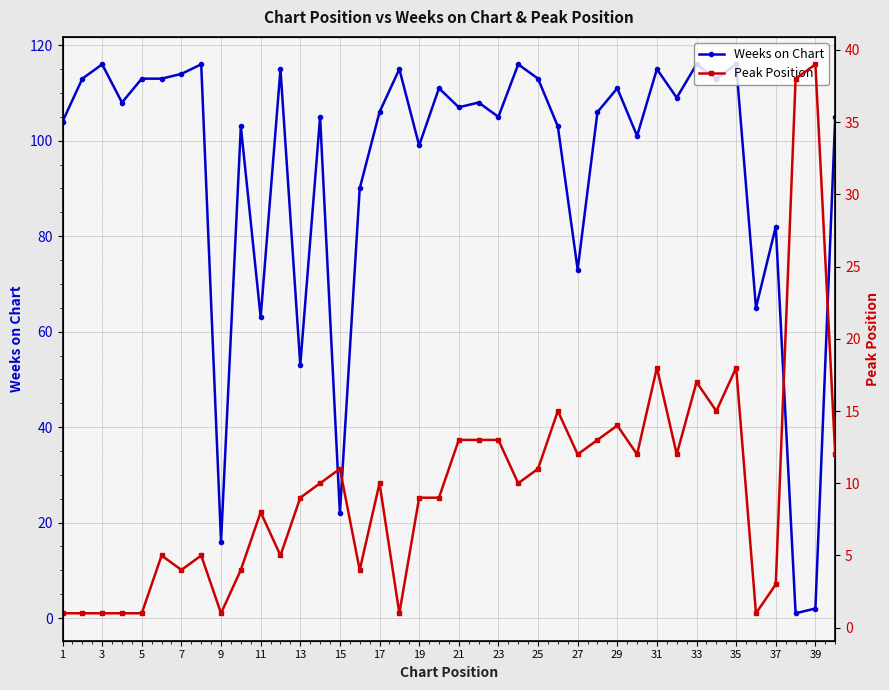

How many lines are shown in the chart?

2